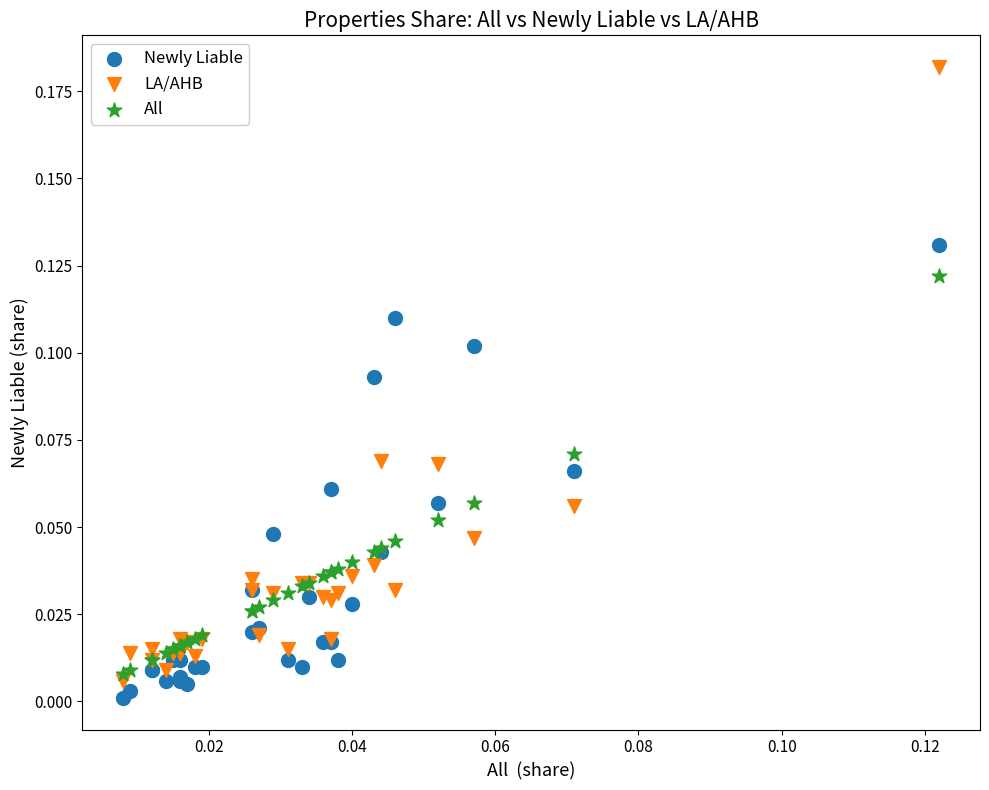

Which series has the widest spread of Y values?

LA/AHB